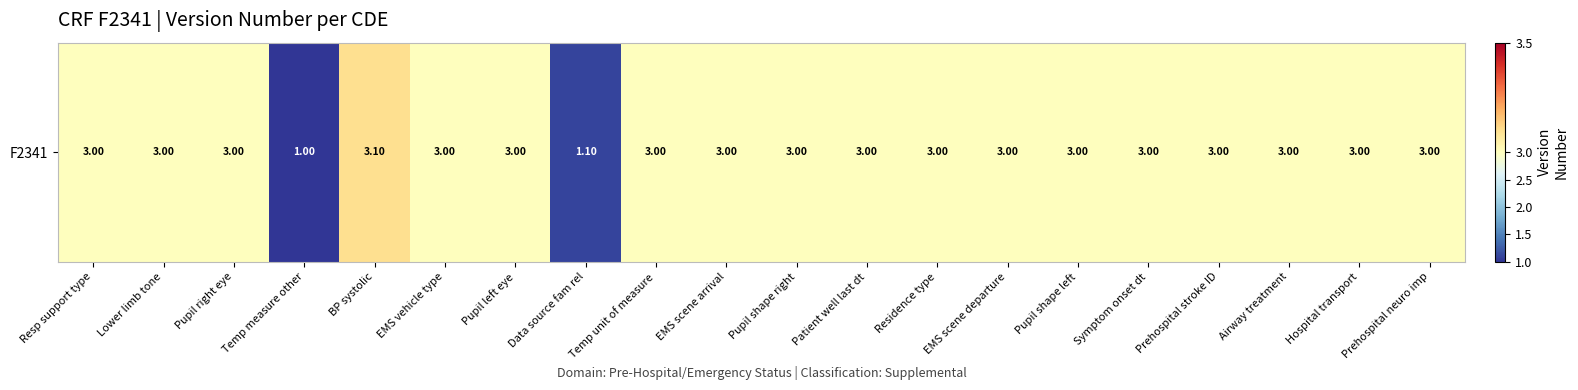

The chart shows a value of 4.9 at Residence type. True or false?

False